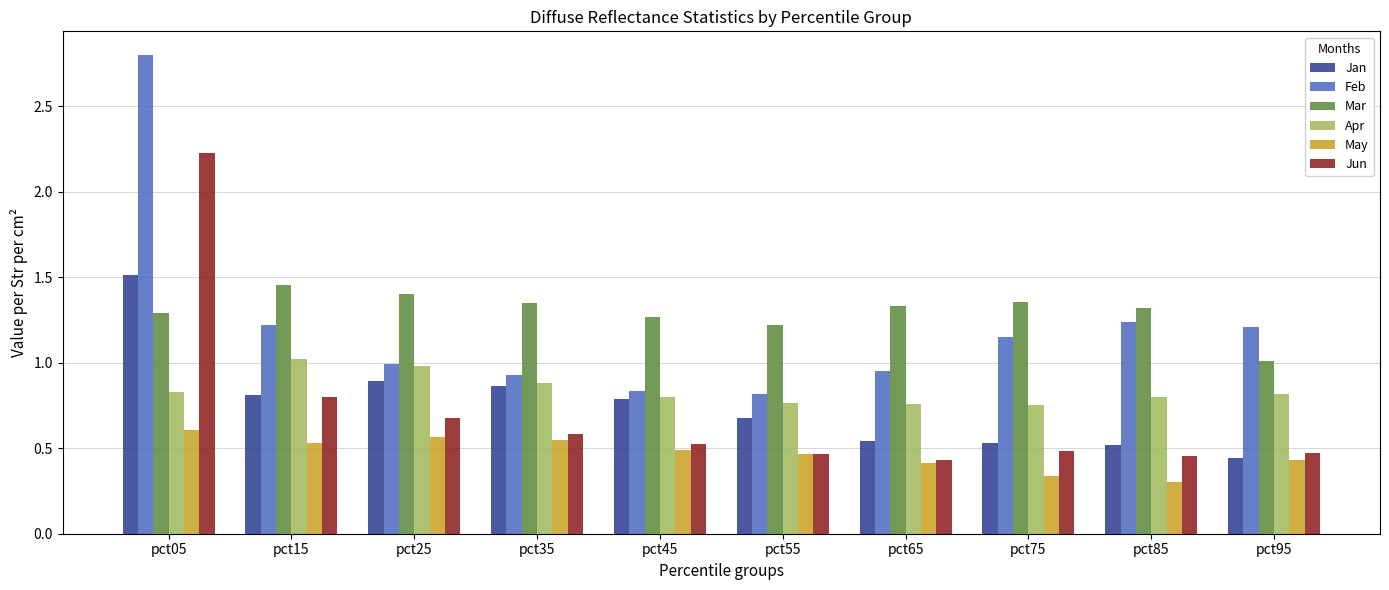

At which category does the chart reach its minimum across all series?

pct85